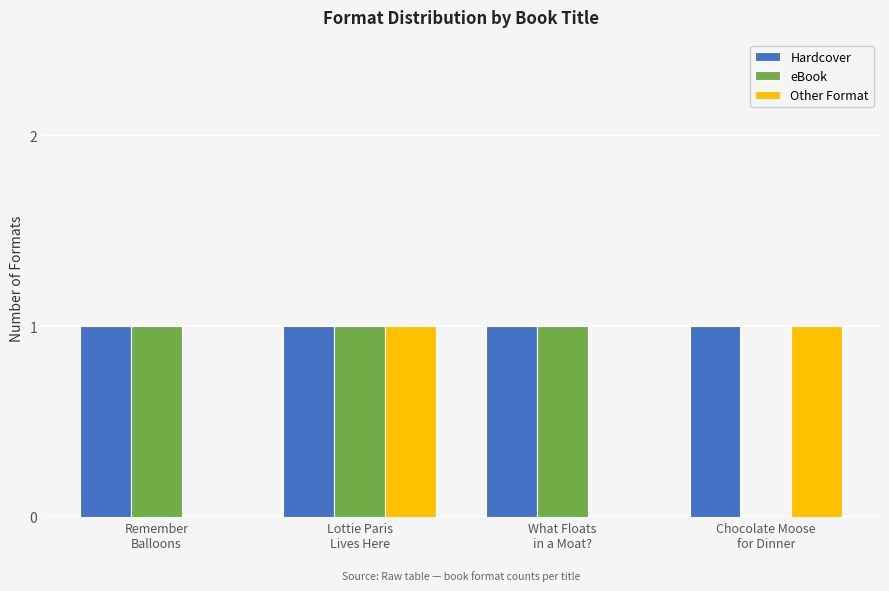

How many groups of bars are there?

4